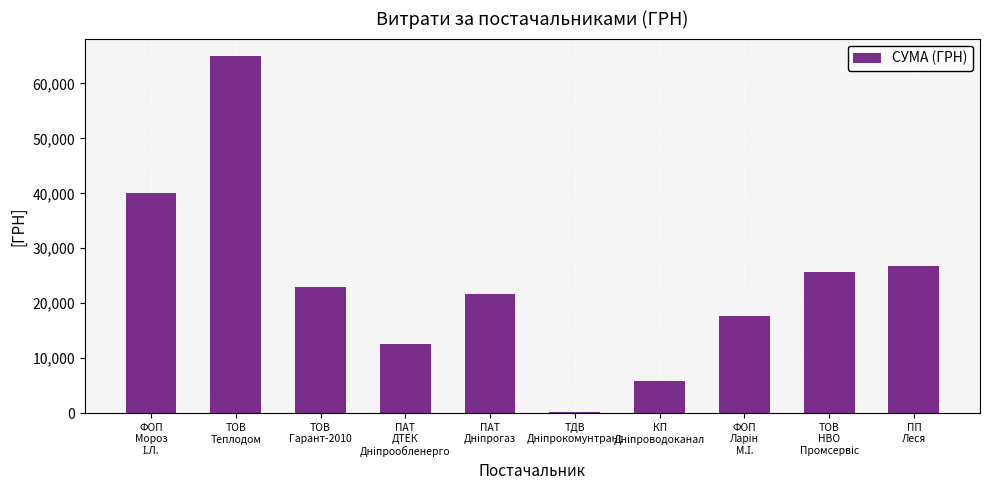

What is the greatest value displayed?

64910.4